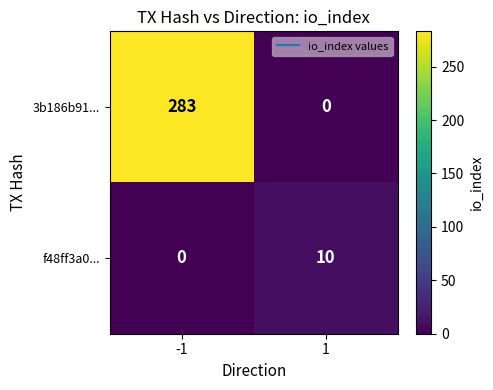

Reading right to left, extract all data points from this chart.

3b186b91...: 1=0	-1=283
f48ff3a0...: 1=10	-1=0